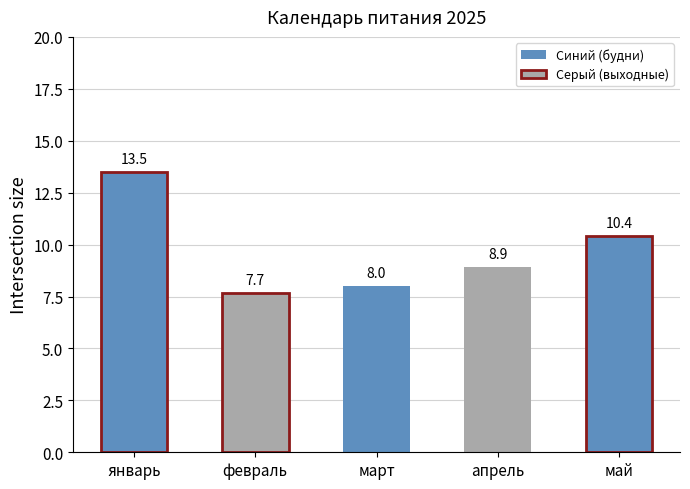

What is the label of the 3rd bar from the left?

март